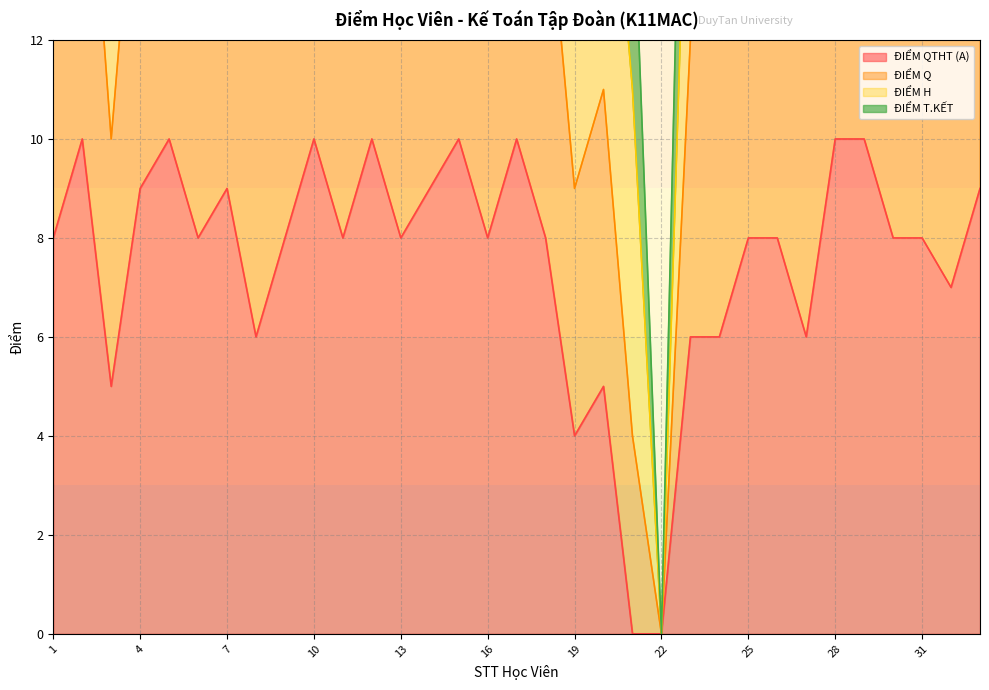

True or false: ĐIỂM Q and ĐIỂM QTHT (A) intersect in this chart.

False